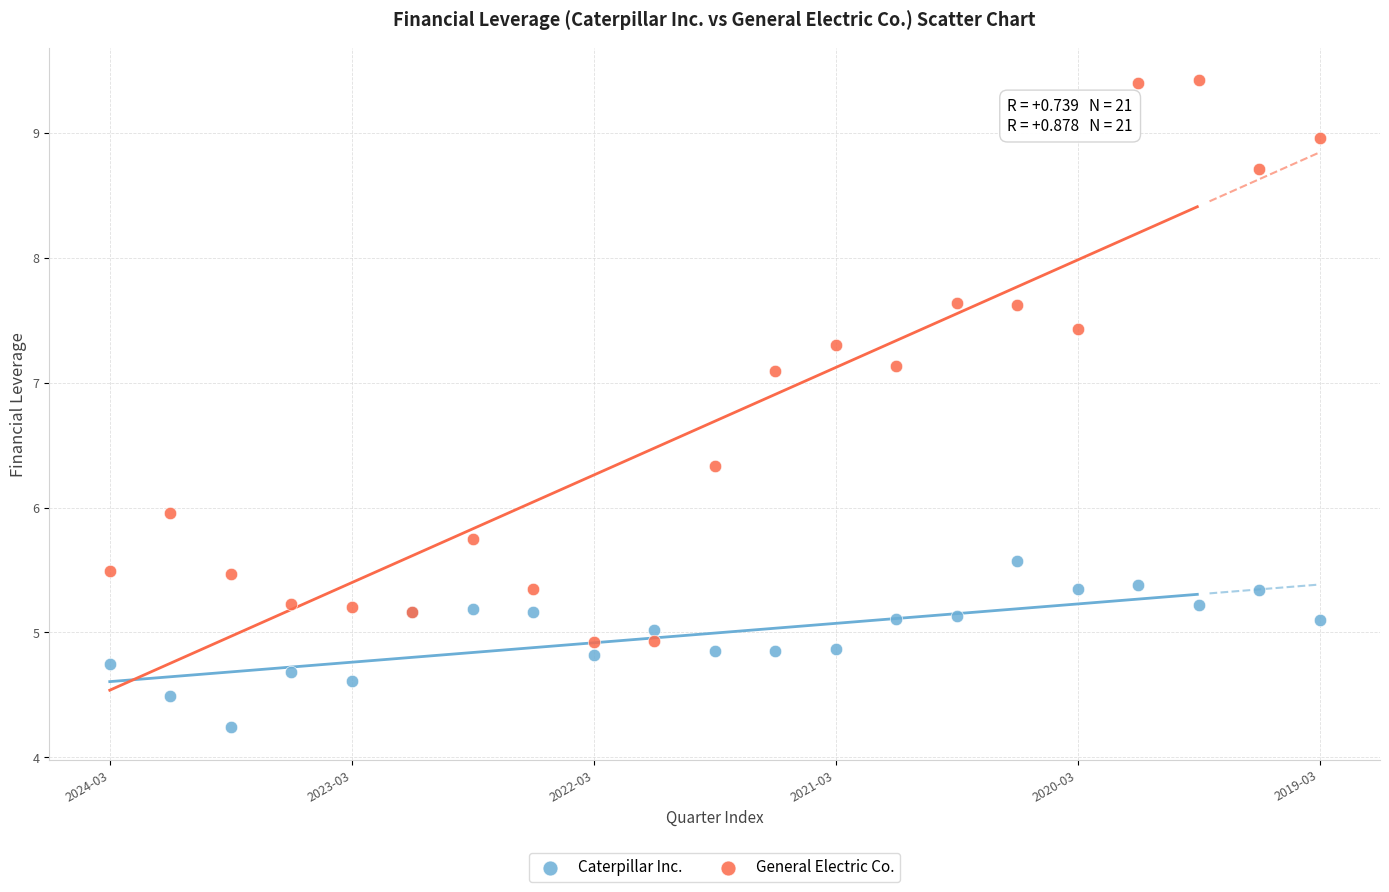

Which series reaches the minimum Y coordinate?

Caterpillar Inc.